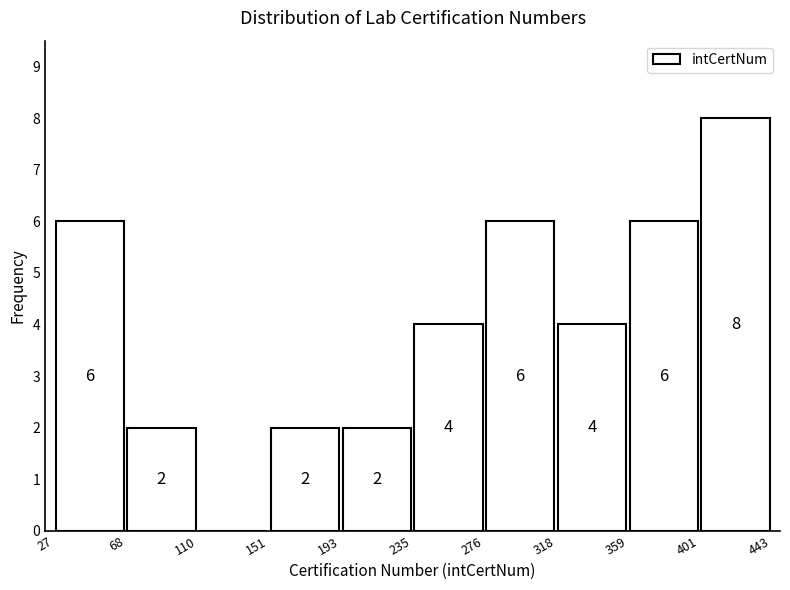

Which range on the x-axis has the tallest bar?

401 to 443